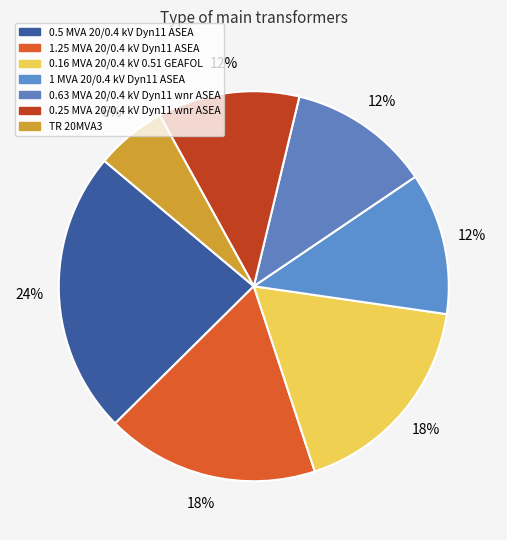

Count the number of slices in the pie.

7